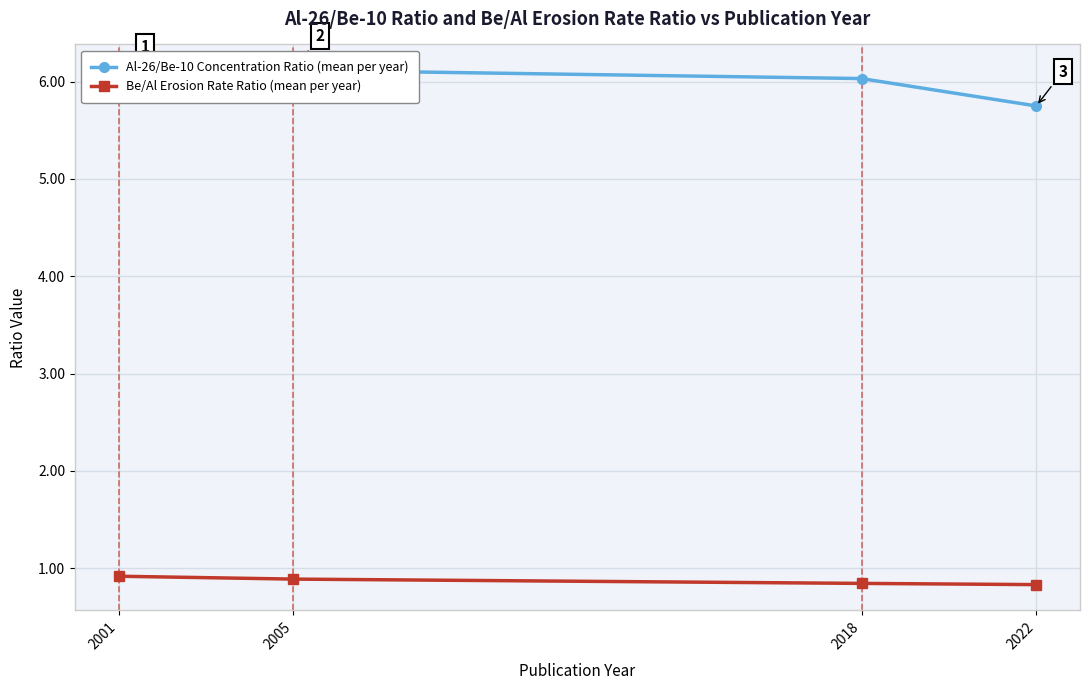

What are all the series names shown in the legend?

Al-26/Be-10 Concentration Ratio (mean per year), Be/Al Erosion Rate Ratio (mean per year)